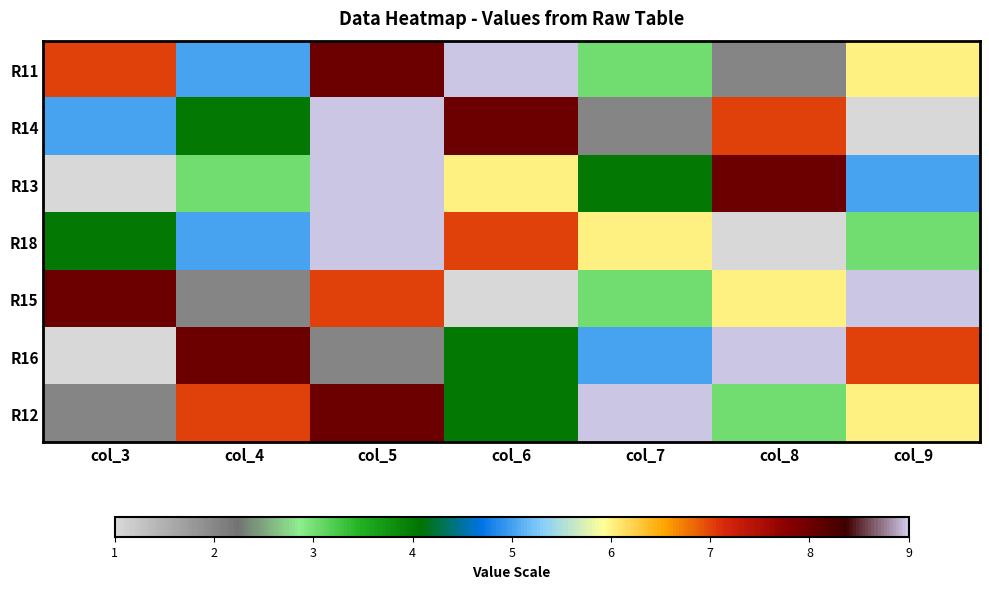

Reading right to left, what are all the values shown in this chart?

R11: col_9=6	col_8=2	col_7=3	col_6=9	col_5=8	col_4=5	col_3=7
R14: col_9=1	col_8=7	col_7=2	col_6=8	col_5=9	col_4=4	col_3=5
R13: col_9=5	col_8=8	col_7=4	col_6=6	col_5=9	col_4=3	col_3=1
R18: col_9=3	col_8=1	col_7=6	col_6=7	col_5=9	col_4=5	col_3=4
R15: col_9=9	col_8=6	col_7=3	col_6=1	col_5=7	col_4=2	col_3=8
R16: col_9=7	col_8=9	col_7=5	col_6=4	col_5=2	col_4=8	col_3=1
R12: col_9=6	col_8=3	col_7=9	col_6=4	col_5=8	col_4=7	col_3=2